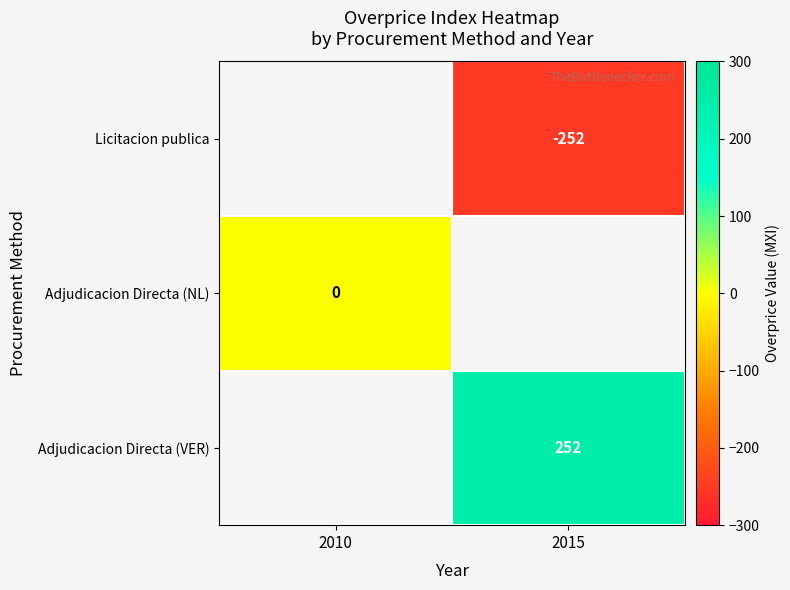

True or false: Adjudicacion Directa (VER) has a value of 341 at 2015.

False